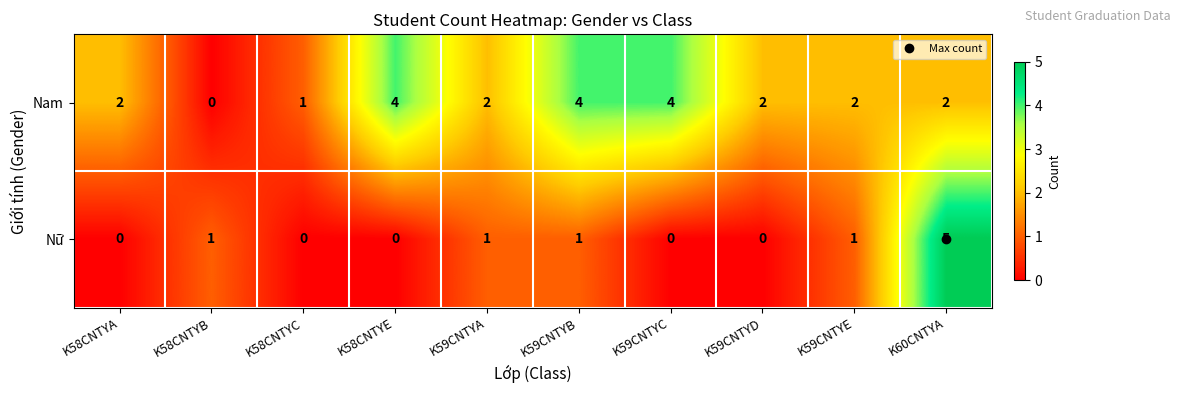

What is the sum of all Nữ values?

9